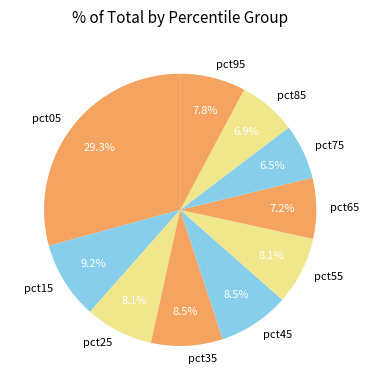

Combined, what portion of the pie is pct55 and pct65?

15.3%